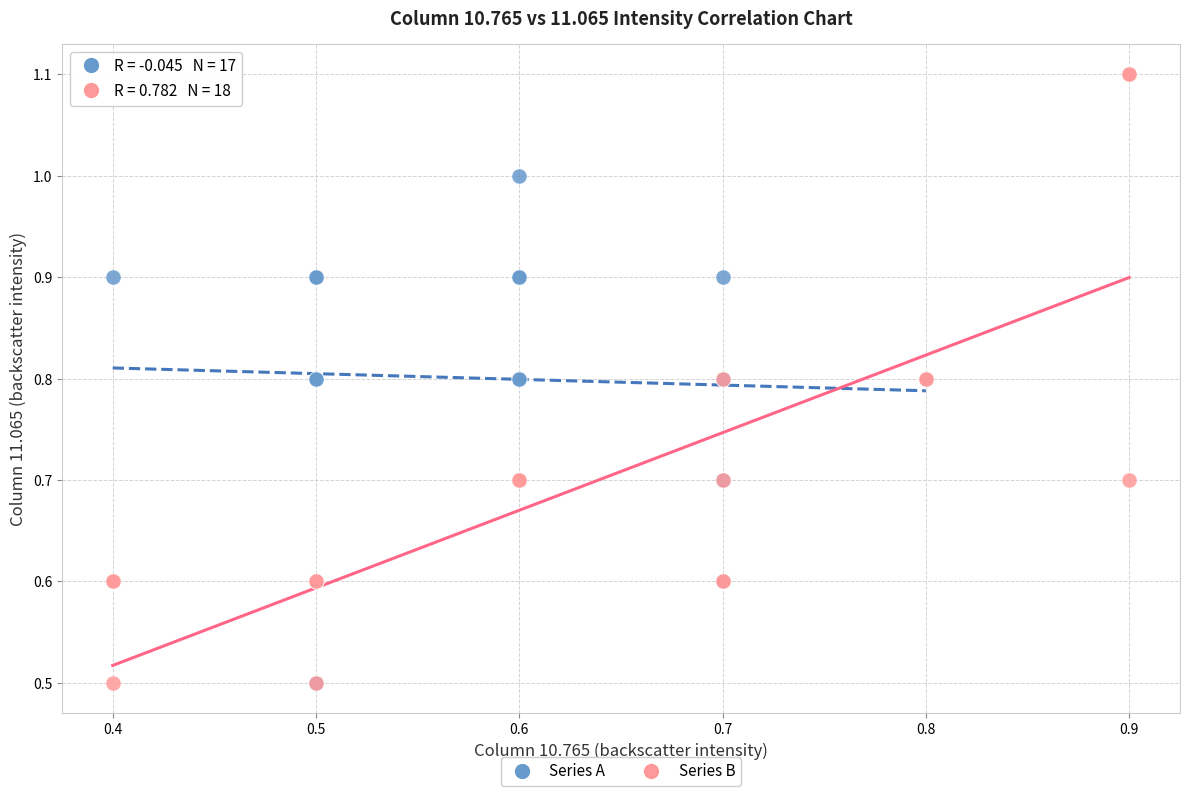

Which series contains the highest Y value?

Series B